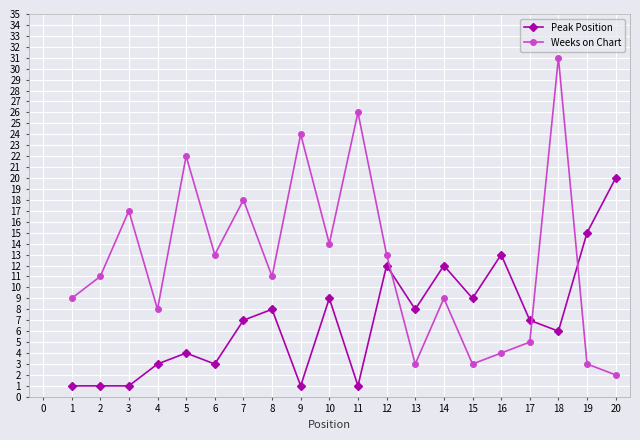

Which category has the highest value in the Weeks on Chart series?

18